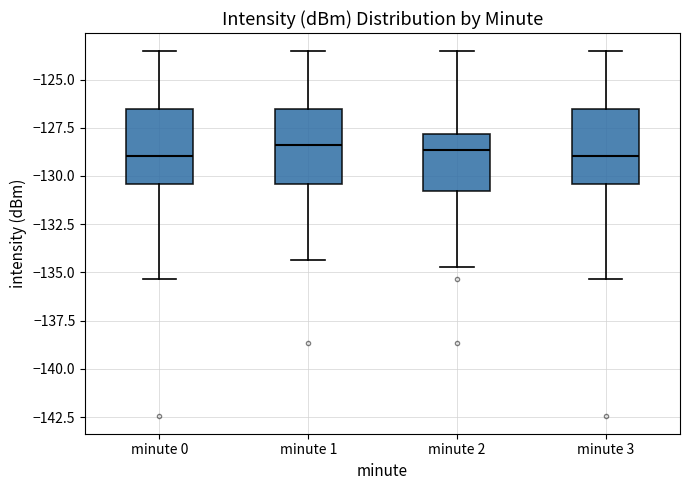

Reading left to right, read every box against the y-axis: the position of its median line, the range the box covers, and the ends of its whiskers. The values are not printed on the chart, so give them approximately, as read against the axis.

minute 0: median -129.0, box -130.5 to -126.5, whiskers -135.5 to -123.5
minute 1: median -128.5, box -130.5 to -126.5, whiskers -134.5 to -123.5
minute 2: median -128.5, box -131.0 to -128.0, whiskers -134.5 to -123.5
minute 3: median -129.0, box -130.5 to -126.5, whiskers -135.5 to -123.5